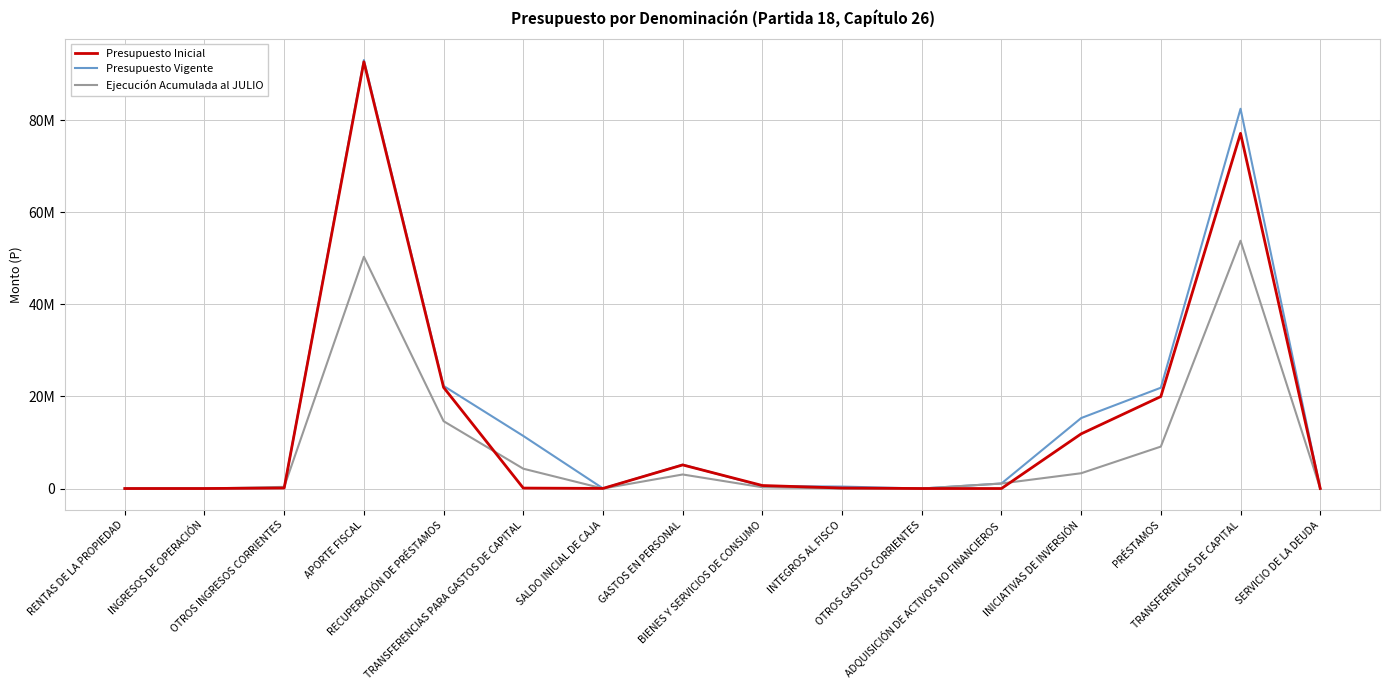

What is the difference between the second highest and minimum values in the Presupuesto Inicial series?

77138039